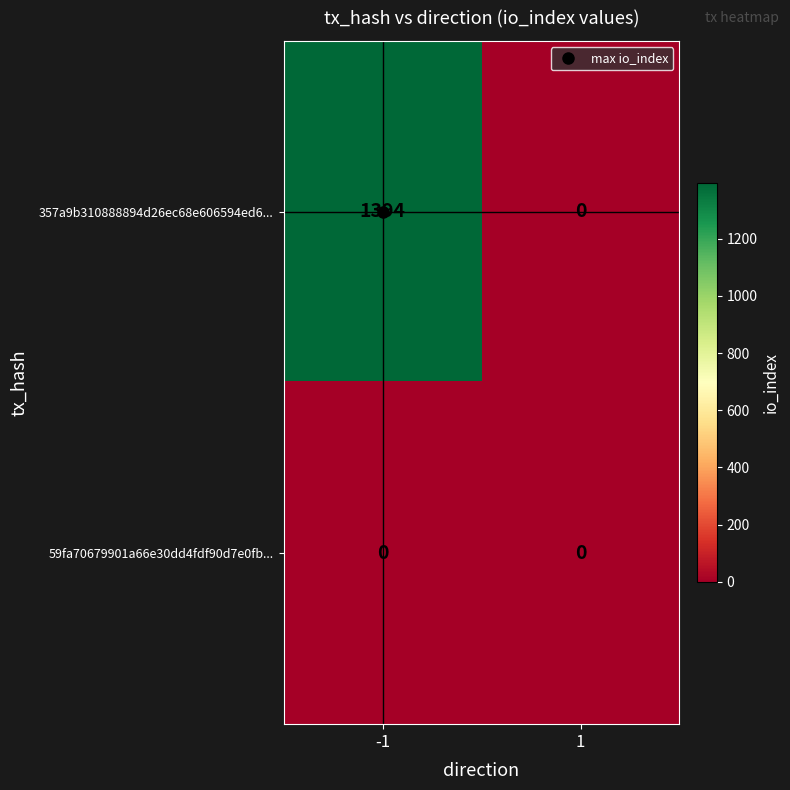

At how many categories does at least one series exceed 89?

1